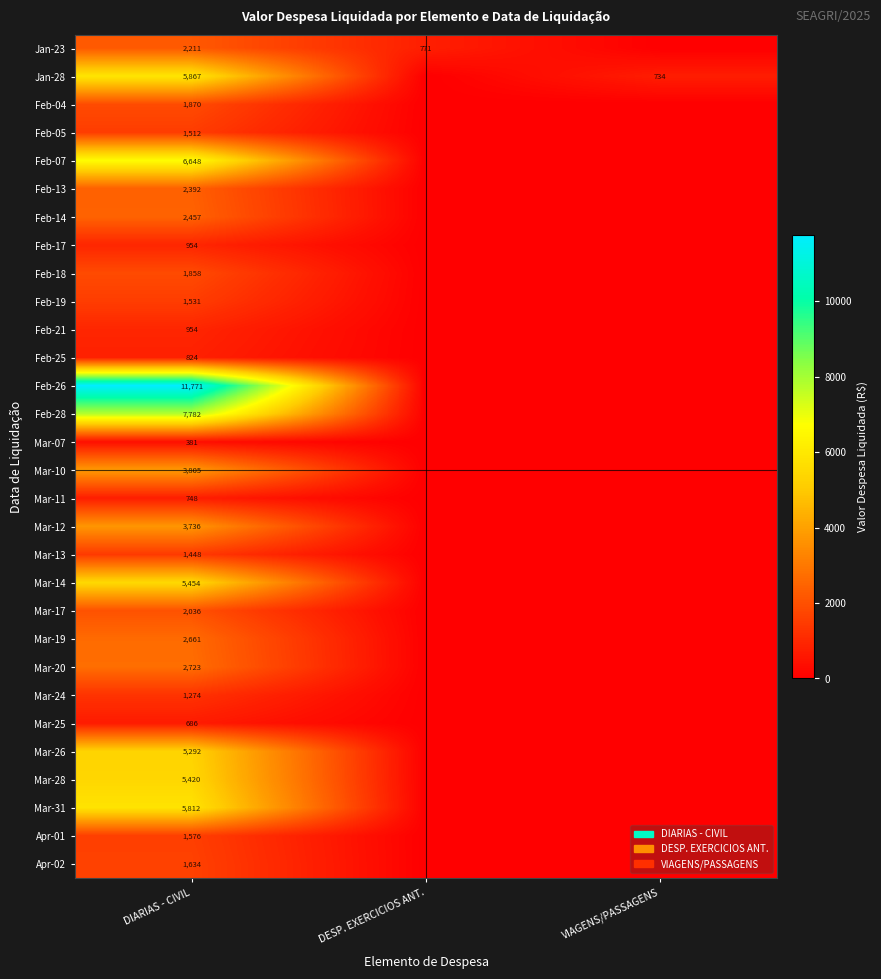

What is the difference between the highest and lowest values at DIARIAS - CIVIL?

11390